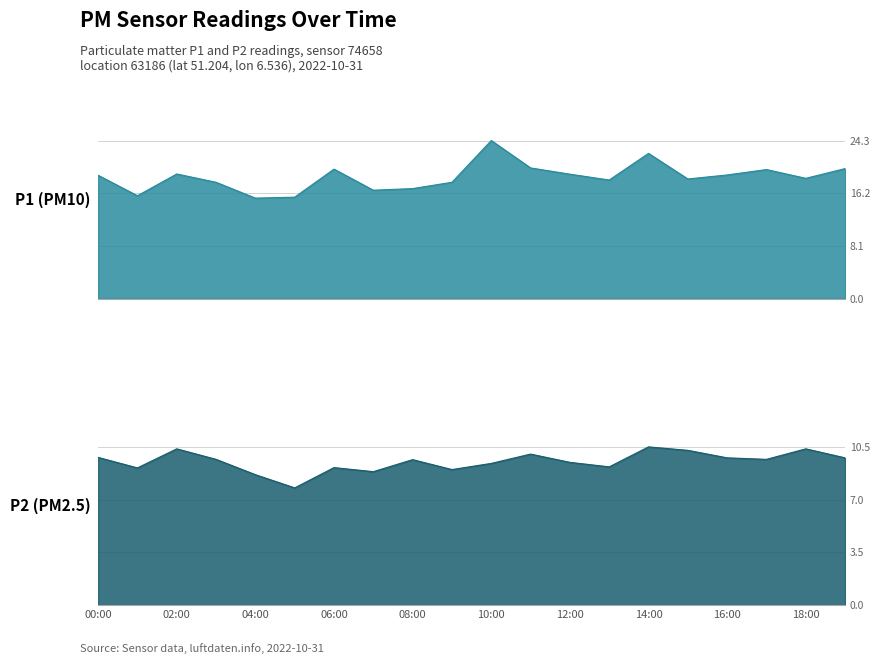

True or false: P1 and P2 intersect in this chart.

False